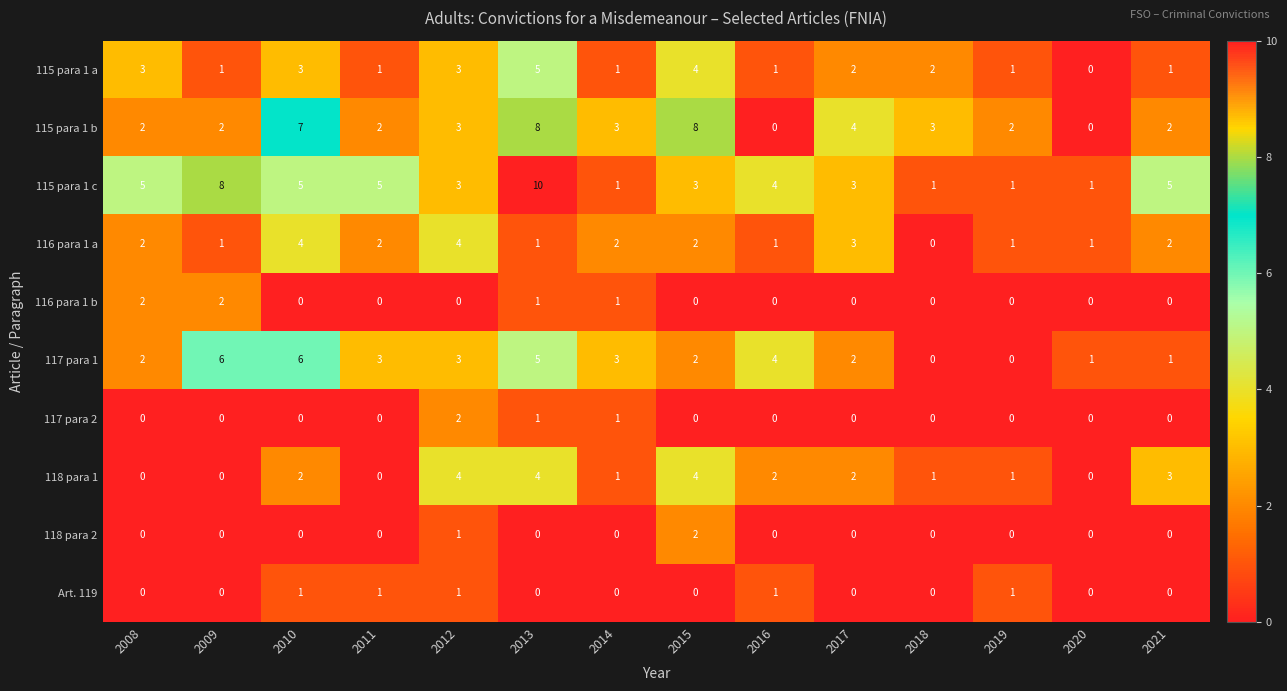

Which series has the largest total across all categories?

115 para 1 c